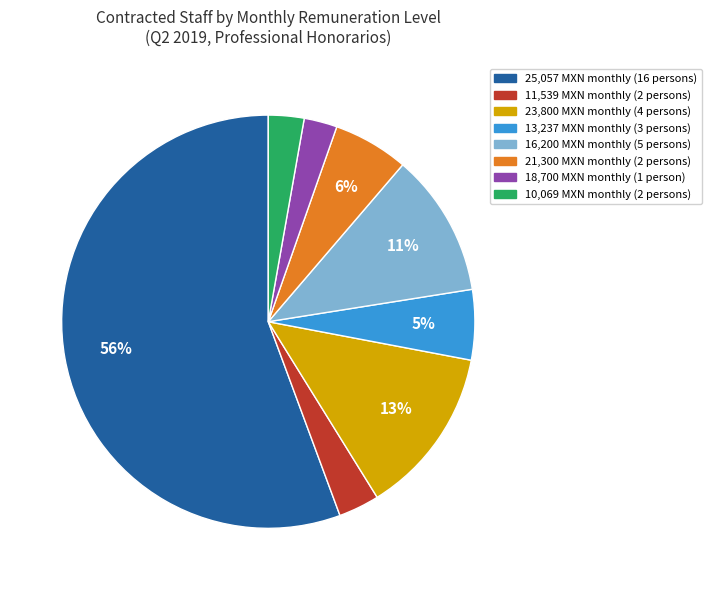

Is it true that 13,237 MXN monthly (3 persons) is 5% of the pie?

True